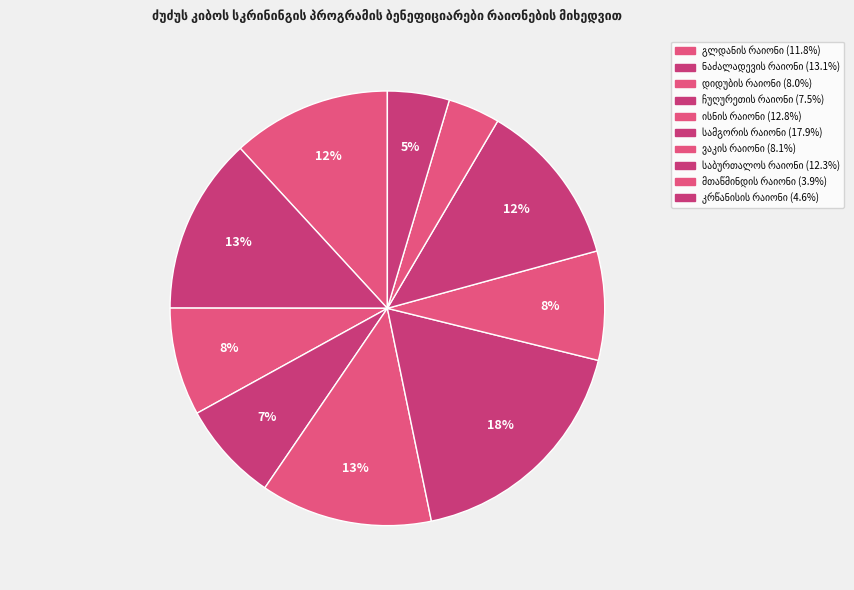

Is ვაკის რაიონი the majority of the pie?

No